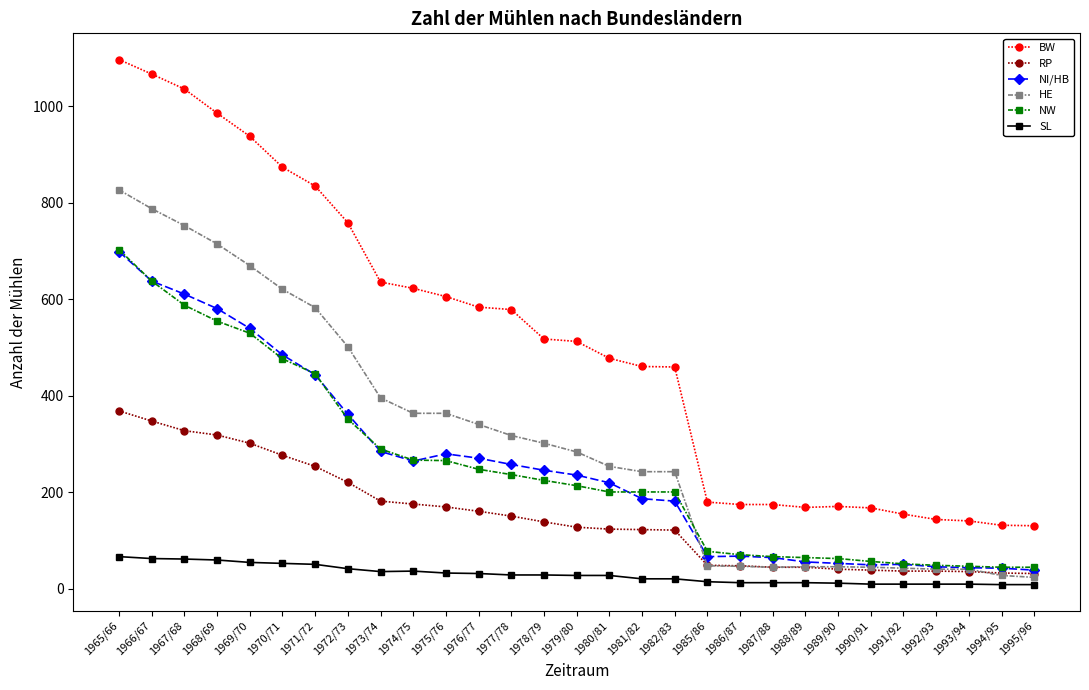

True or false: NW and SL intersect in this chart.

False